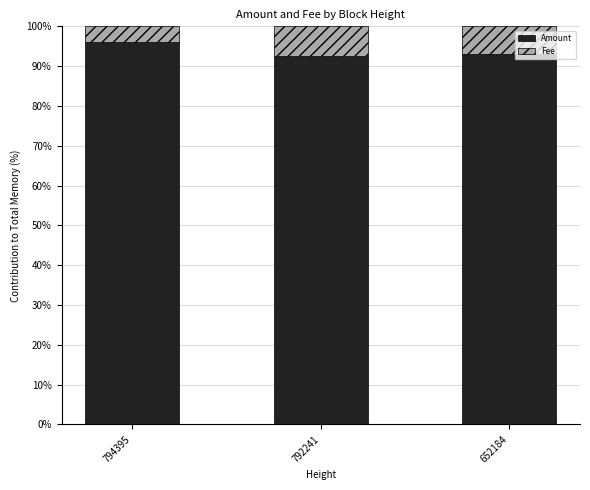

What is the maximum value for Amount?

96.2